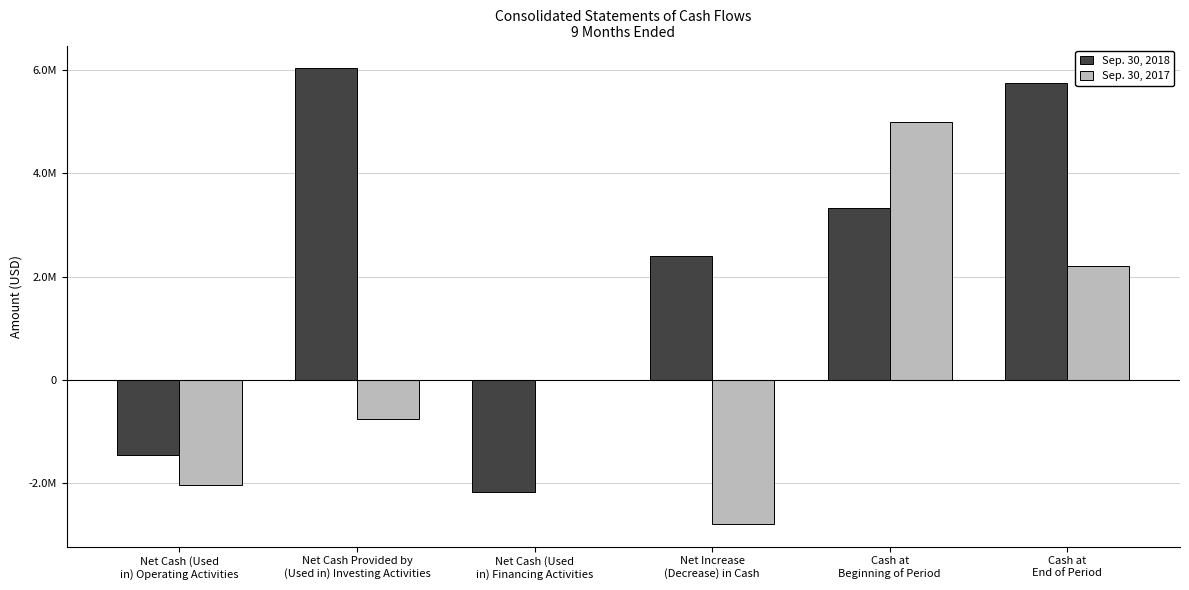

Which series changed the most between Net Increase
(Decrease) in Cash and Cash at
Beginning of Period?

Sep. 30, 2017